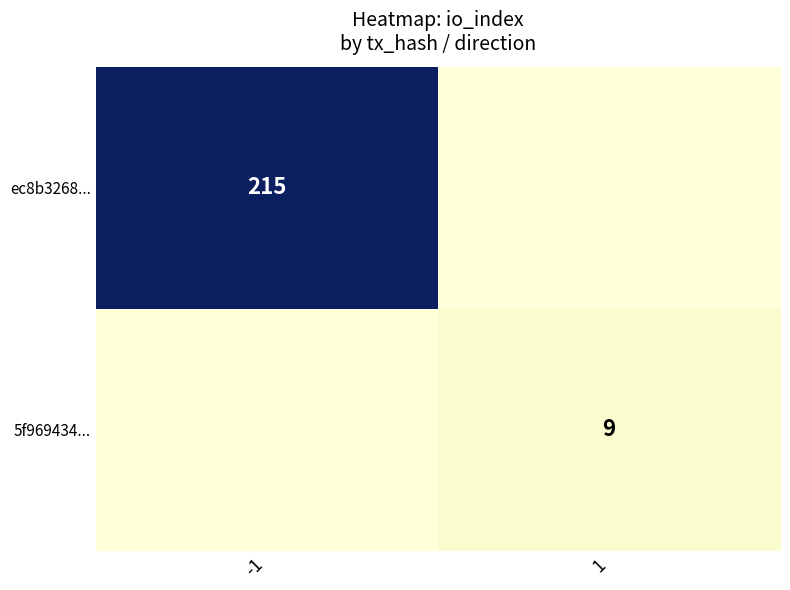

True or false: 5f969434... has a value of 12 at 1.

False